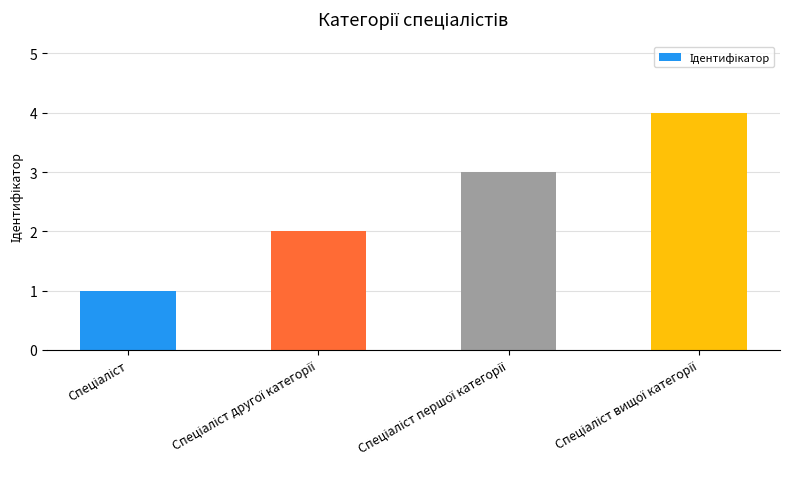

What is the greatest value displayed?

4